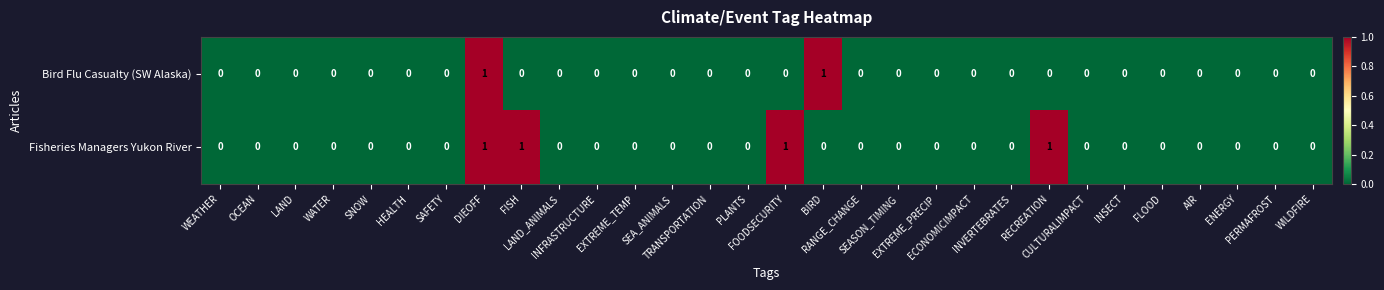

Rank the series by their average value, from highest to lowest.

Fisheries Managers Yukon River, Bird Flu Casualty (SW Alaska)